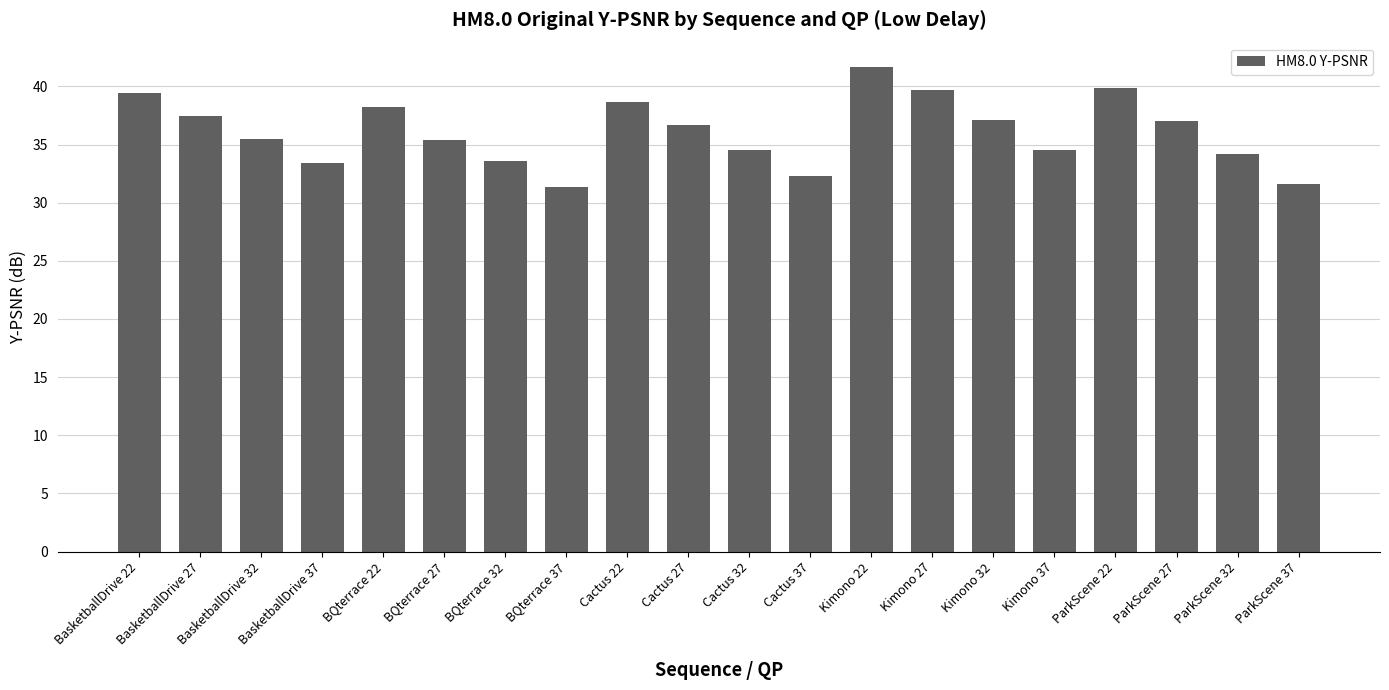

The value at ParkScene 22 is 39.9. True or false?

True